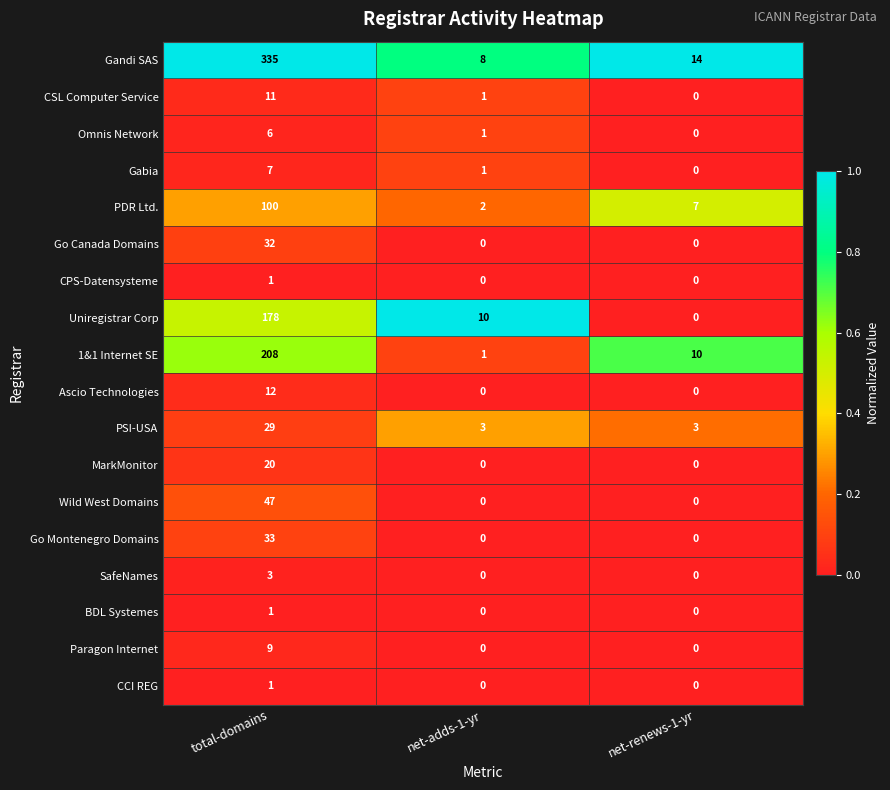

Which series has the largest range (max minus min)?

Gandi SAS